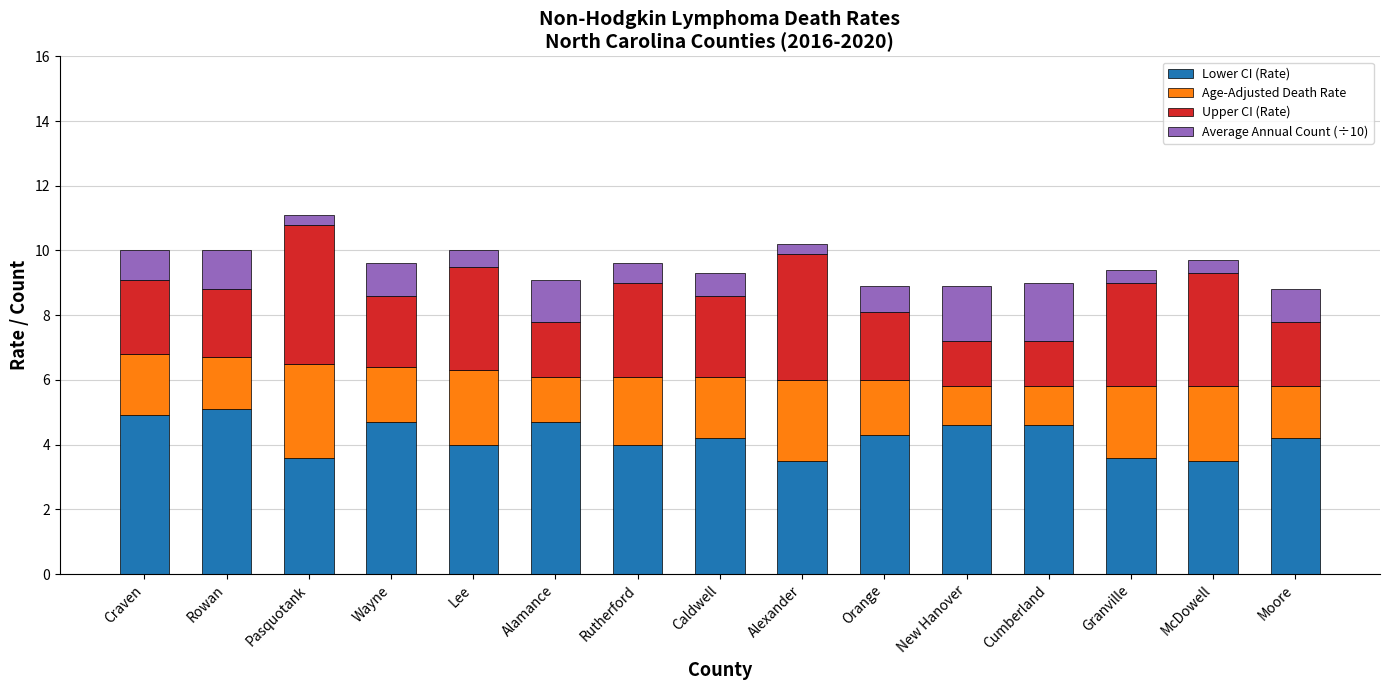

What is the total value across all series at Craven?

10.0